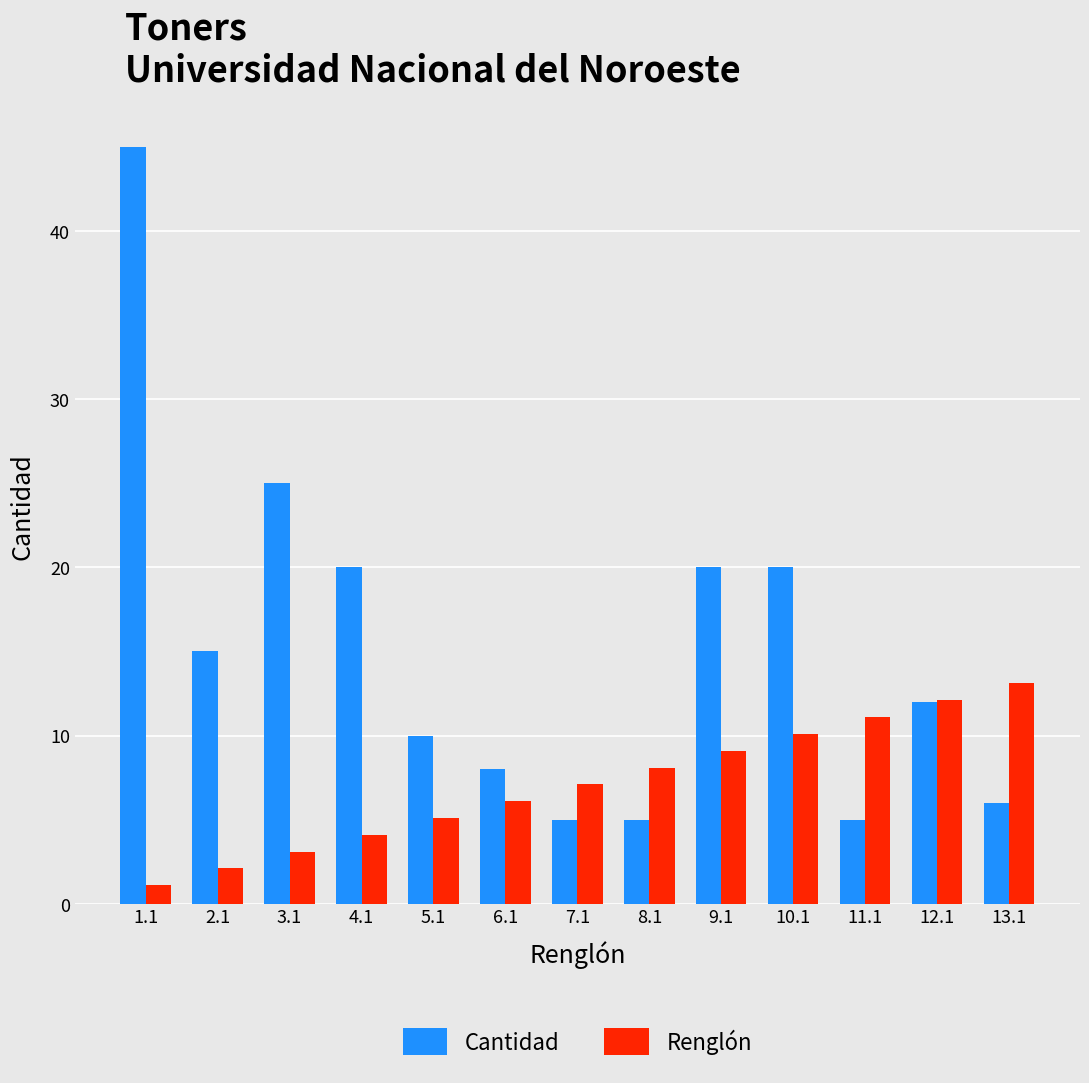

What are all the series names shown in the legend?

Cantidad, Renglón